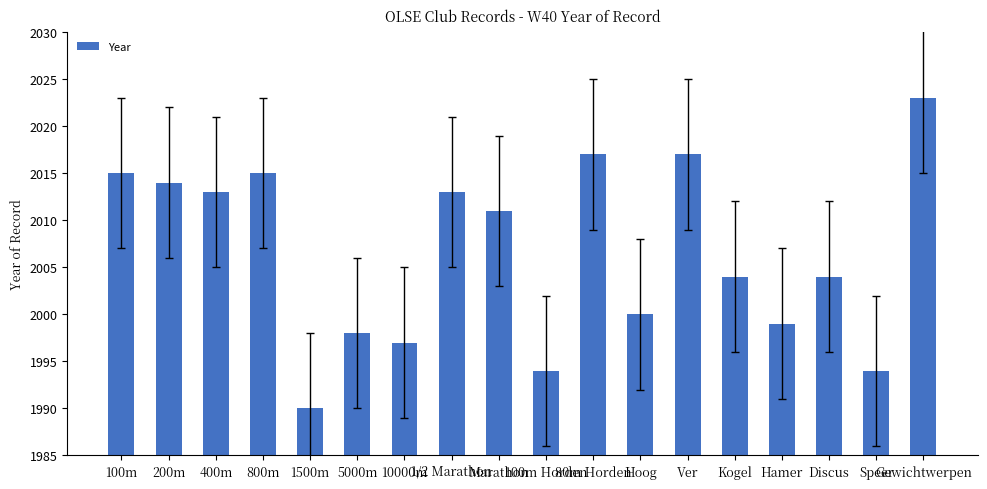

What is the minimum value shown in the chart?

1990